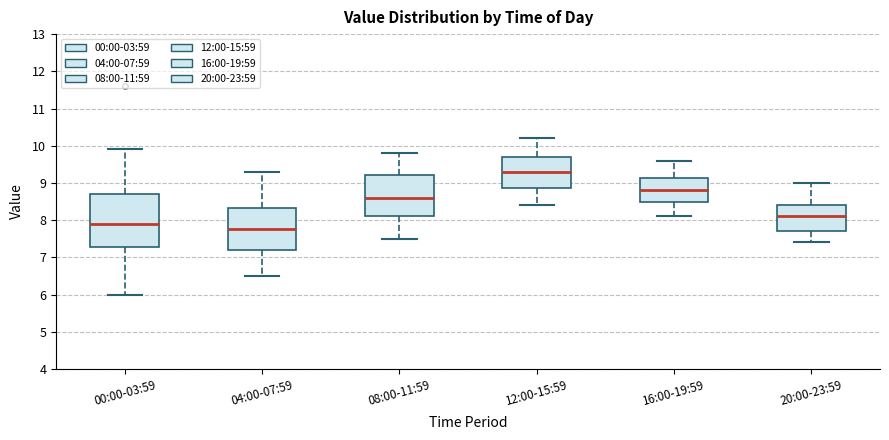

Which box has the highest median line?

12:00-15:59